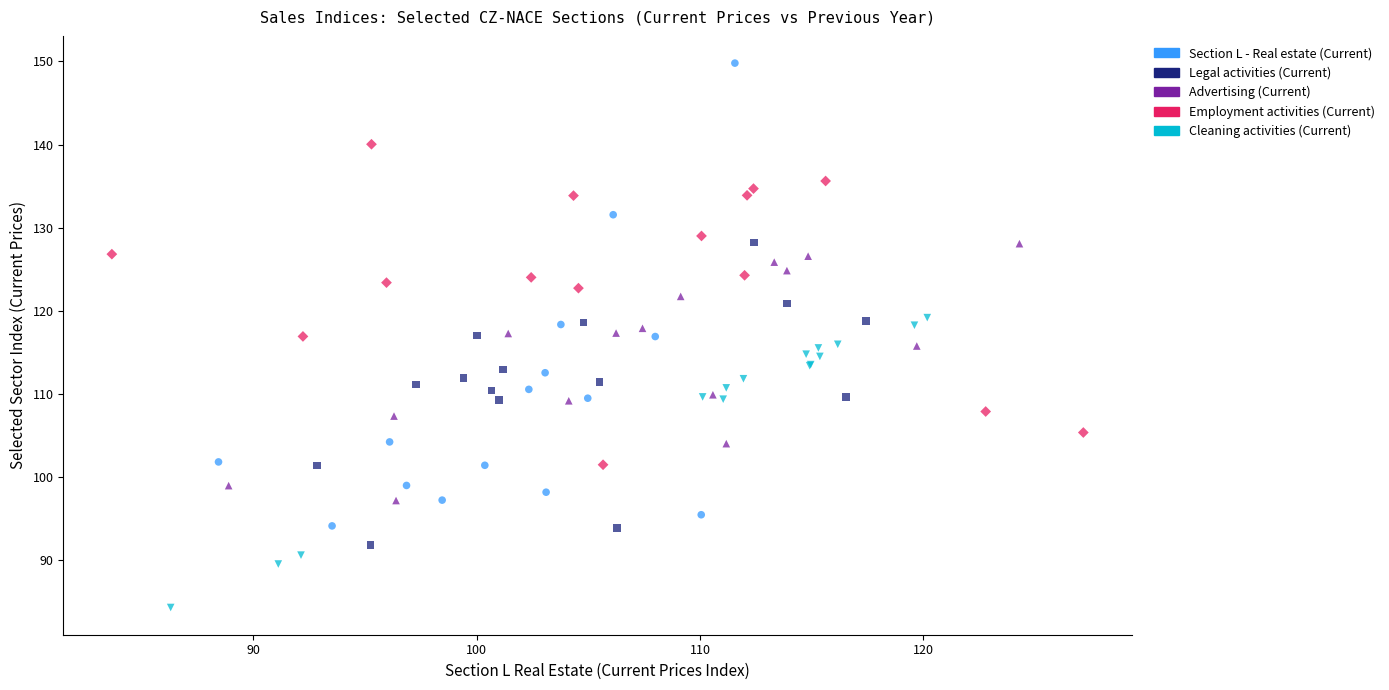

Which series contains the lowest Y value?

Cleaning activities (Current)